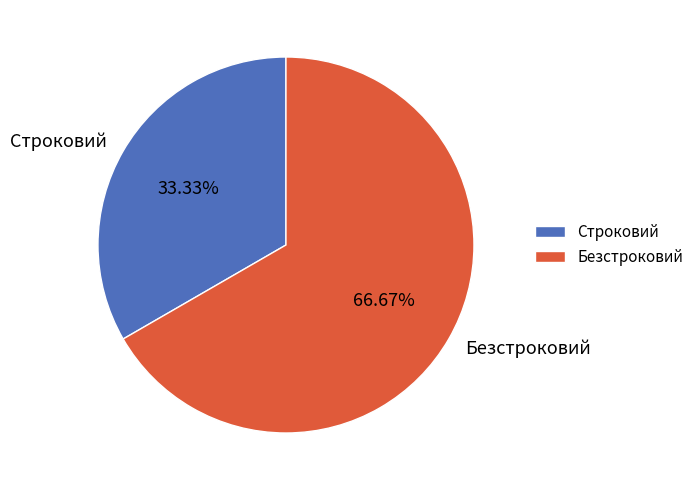

Which slice is the largest?

Безстроковий